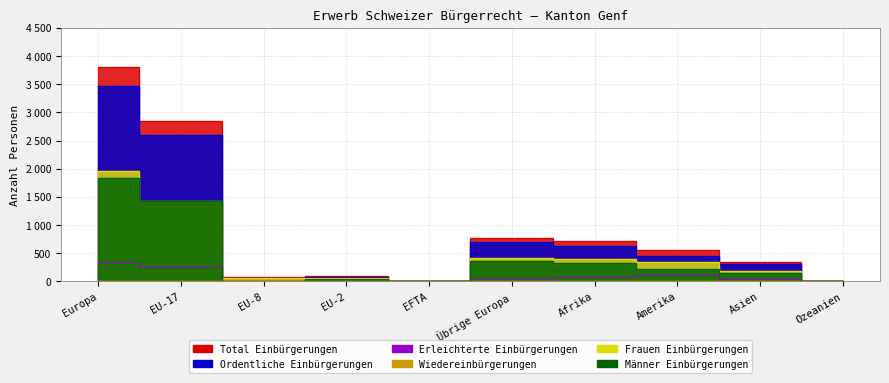

What is the difference between the Total Einbürgerungen values at Europa and EU-17?

953